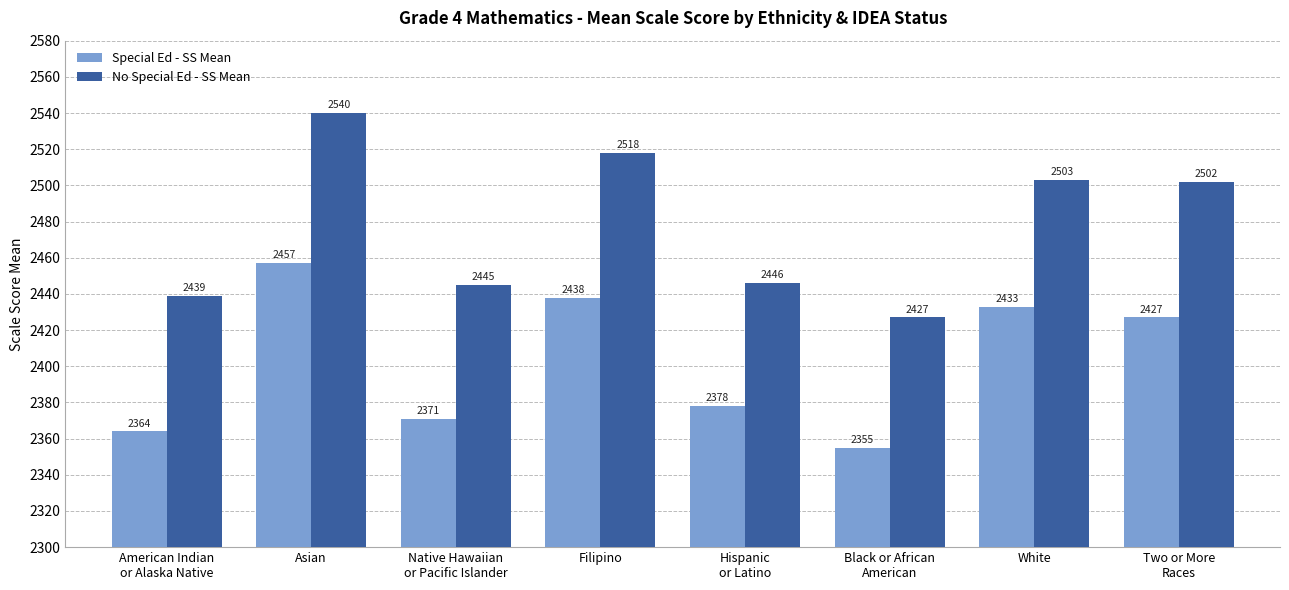

What position from the right is Two or More
Races?

1